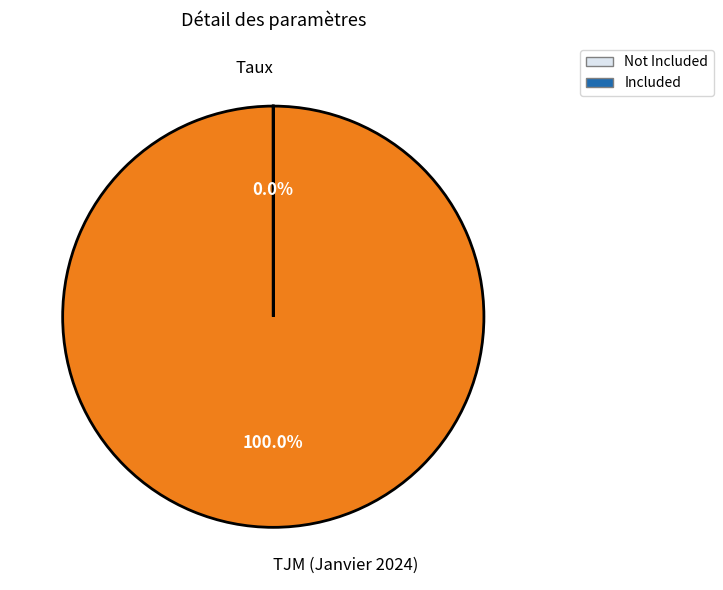

Is there any slice that represents more than half of the pie?

Yes